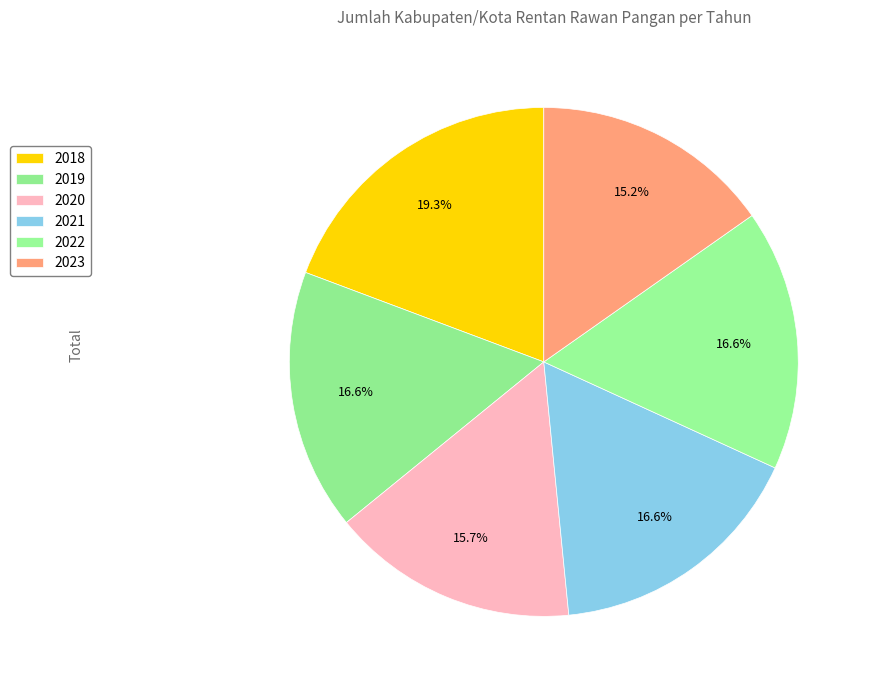

Does any single category account for the majority?

No